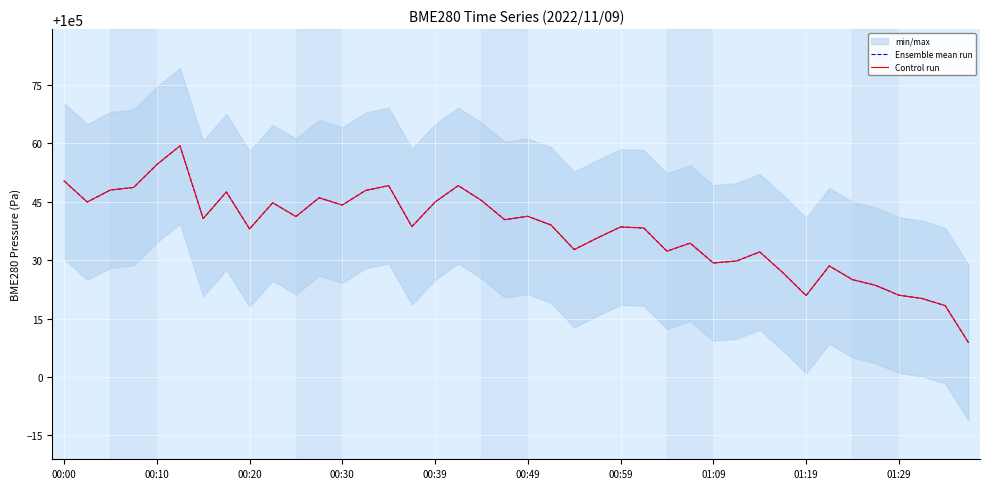

How many values in the Control run series are below 100039?

20